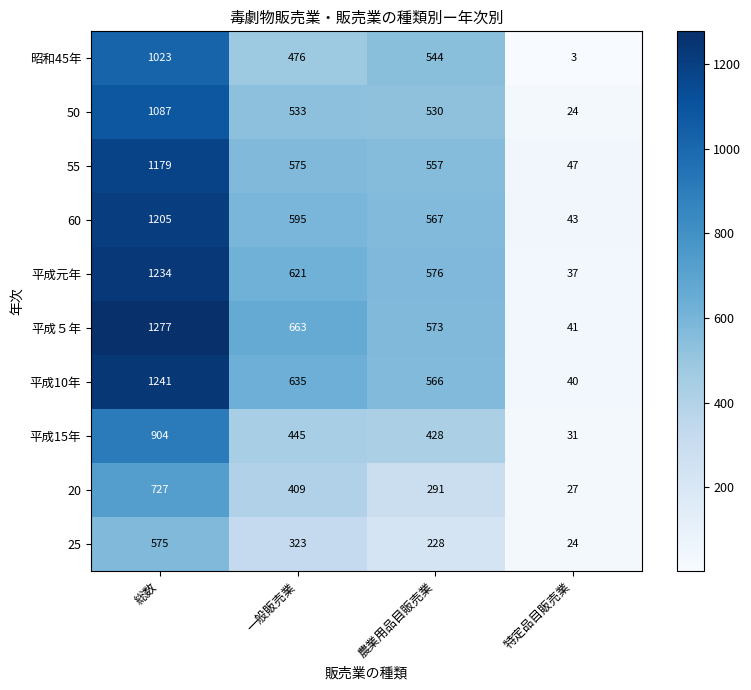

What is the average value of the 昭和45年 series?

512